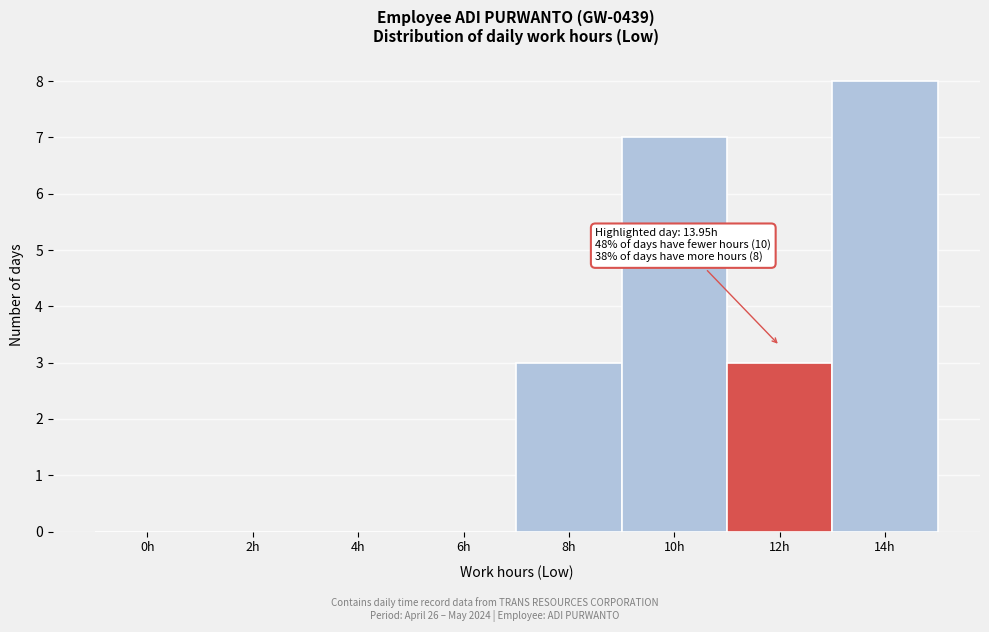

Reading right to left, list all the values displayed in this chart.

14h=8	12h=3	10h=7	8h=3	6h=0	4h=0	2h=0	0h=0